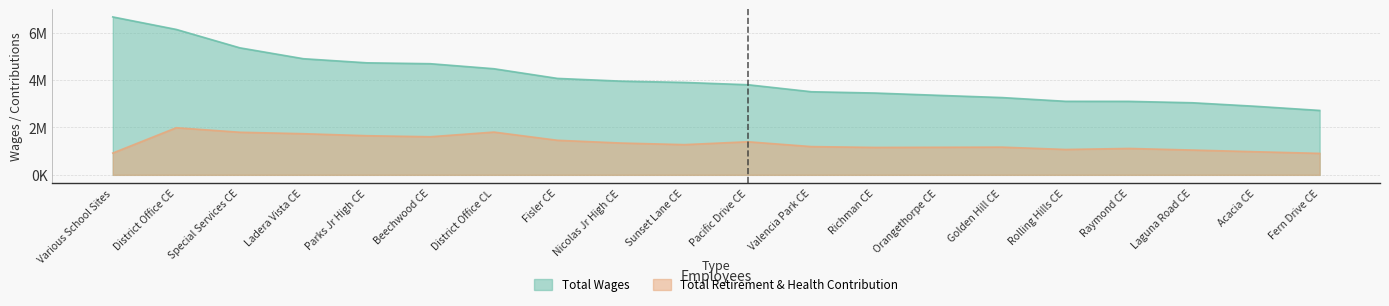

Is the value of Total Wages at Fisler CE greater than the value of Total Retirement & Health Contribution at Rolling Hills CE?

Yes